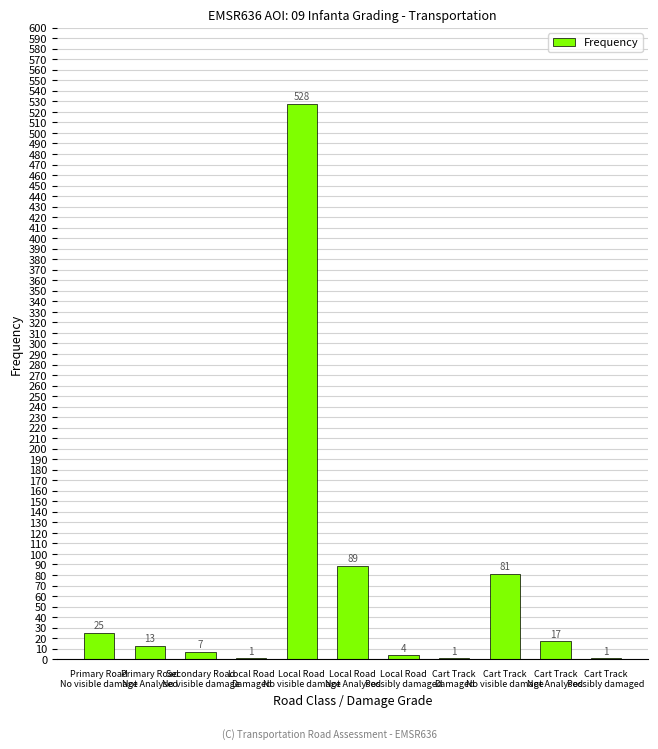

Reading right to left, extract all data points from this chart.

Cart Track
Possibly damaged=1	Cart Track
Not Analysed=17	Cart Track
No visible damage=81	Cart Track
Damaged=1	Local Road
Possibly damaged=4	Local Road
Not Analysed=89	Local Road
No visible damage=528	Local Road
Damaged=1	Secondary Road
No visible damage=7	Primary Road
Not Analysed=13	Primary Road
No visible damage=25